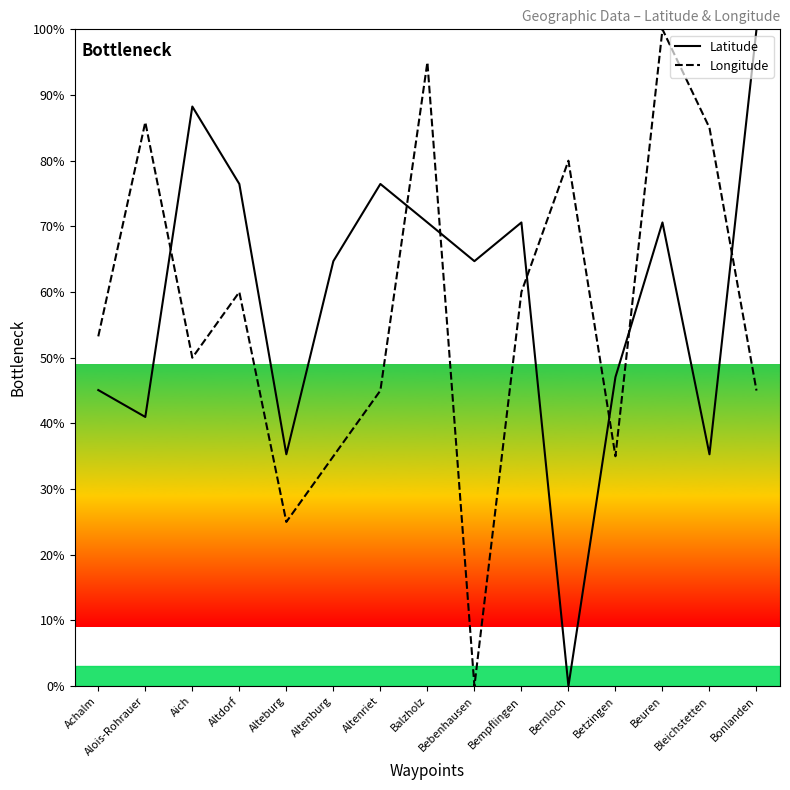

What is the total value across all series at Achalm?

98.3